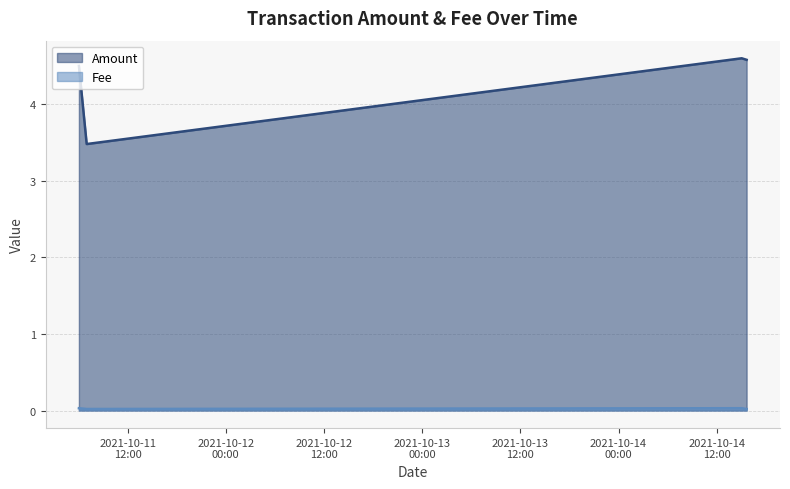

True or false: Amount and Fee cross at least once.

False